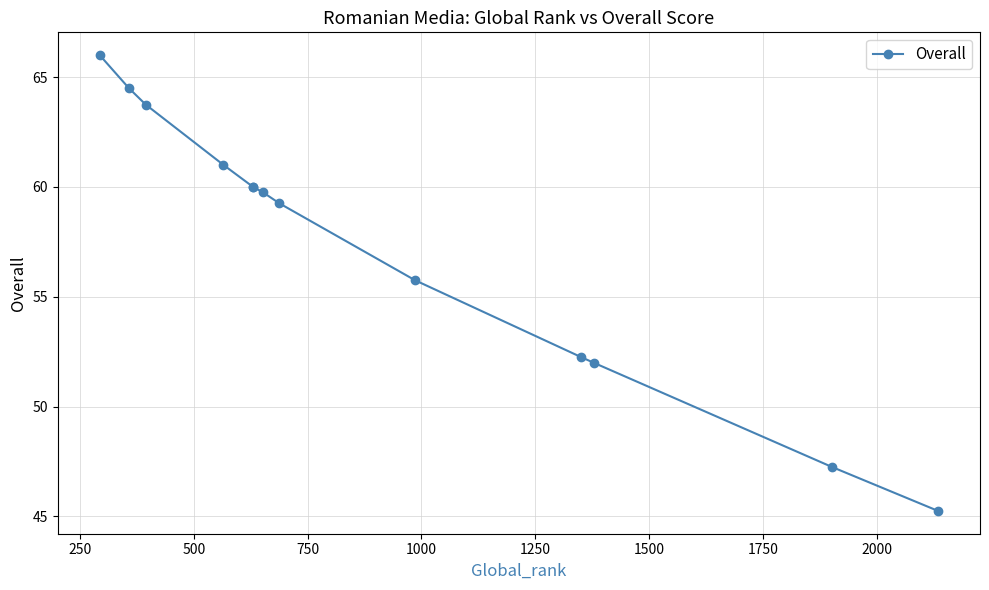

How many lines are shown in the chart?

1